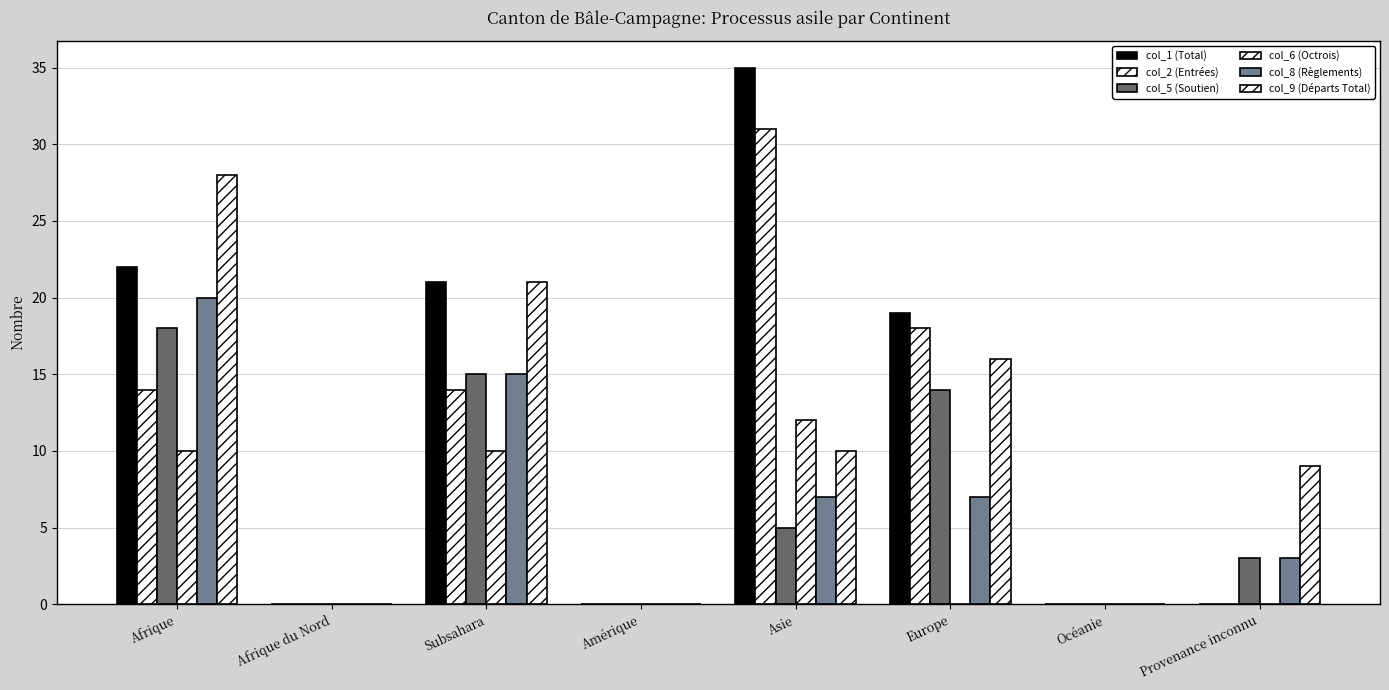

Reading right to left, list all the values displayed in this chart.

col_1 (Total): 0	0	19	35	0	21	0	22
col_2 (Entrées): 0	0	18	31	0	14	0	14
col_5 (Soutien): 3	0	14	5	0	15	0	18
col_6 (Octrois): 0	0	0	12	0	10	0	10
col_8 (Règlements): 3	0	7	7	0	15	0	20
col_9 (Départs Total): 9	0	16	10	0	21	0	28